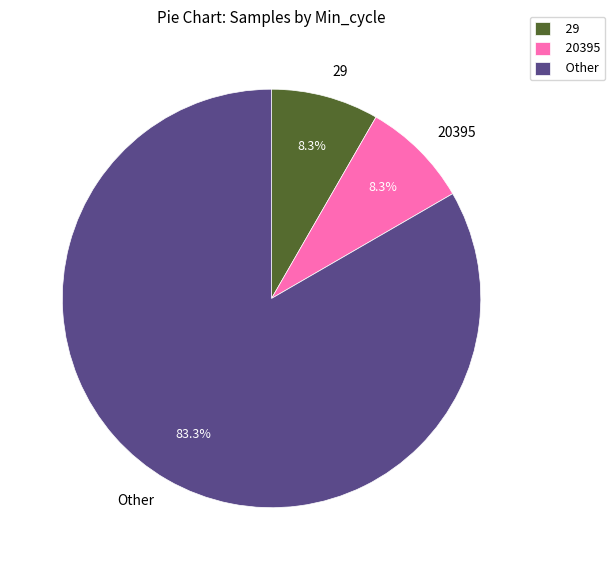

True or false: 29 accounts for 17% of the total.

False